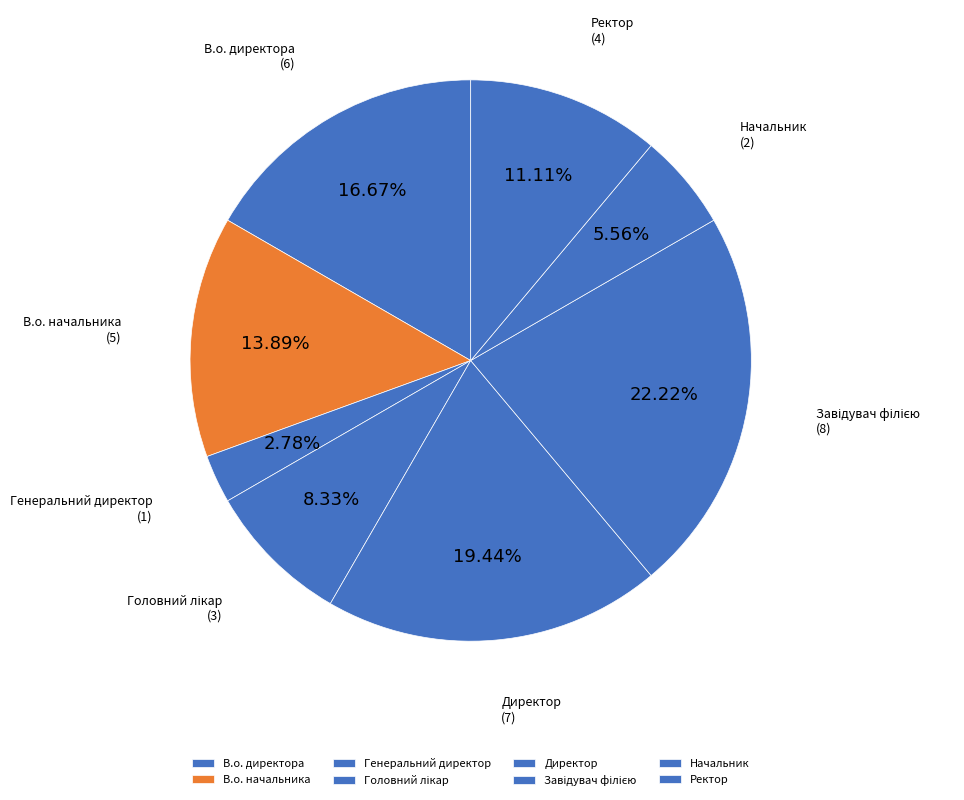

To the nearest percent, what is the average slice percentage?

12%